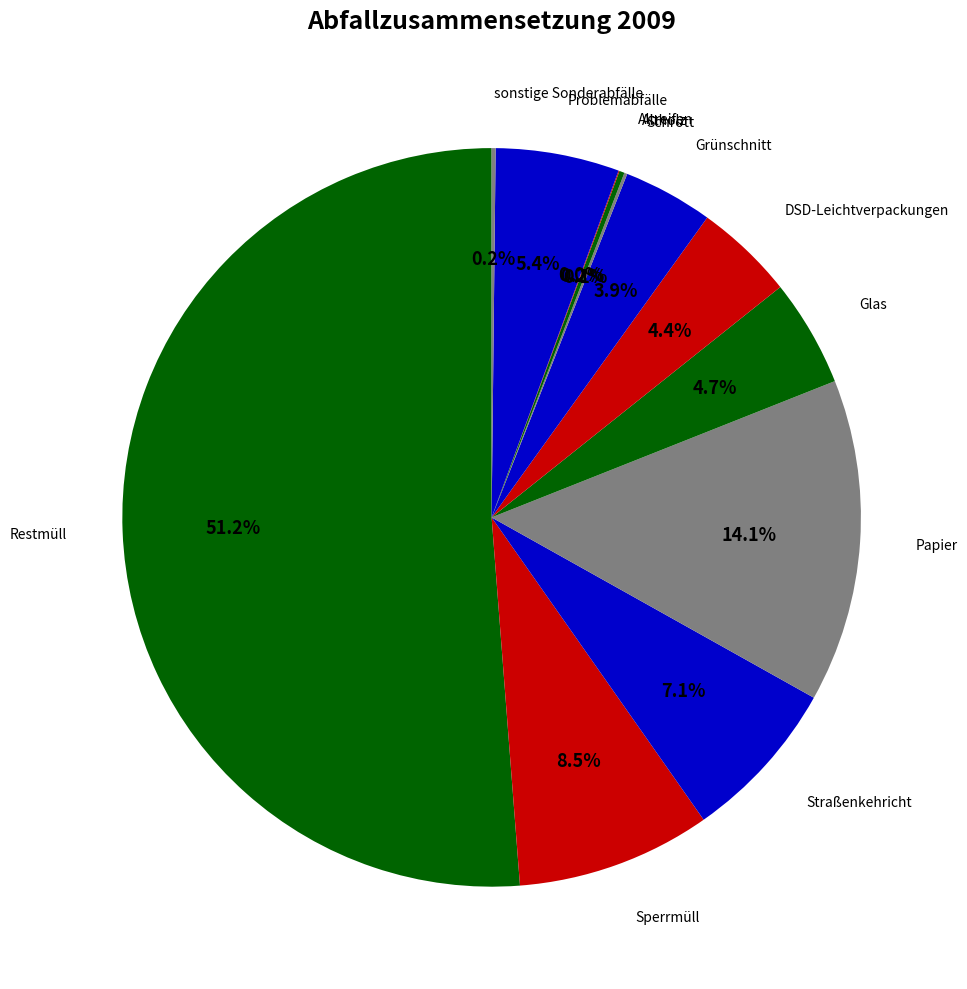

Which category has the smallest portion of the pie?

Altreifen